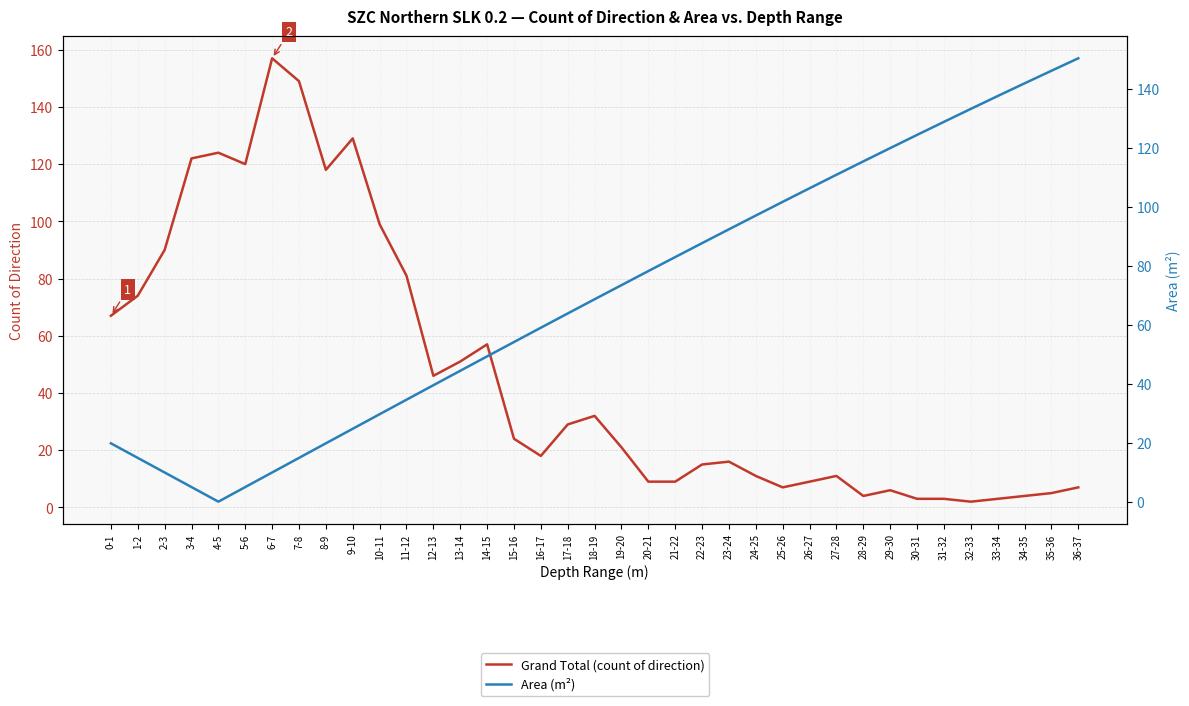

How many values in the Area (m²) series are below 68?

18